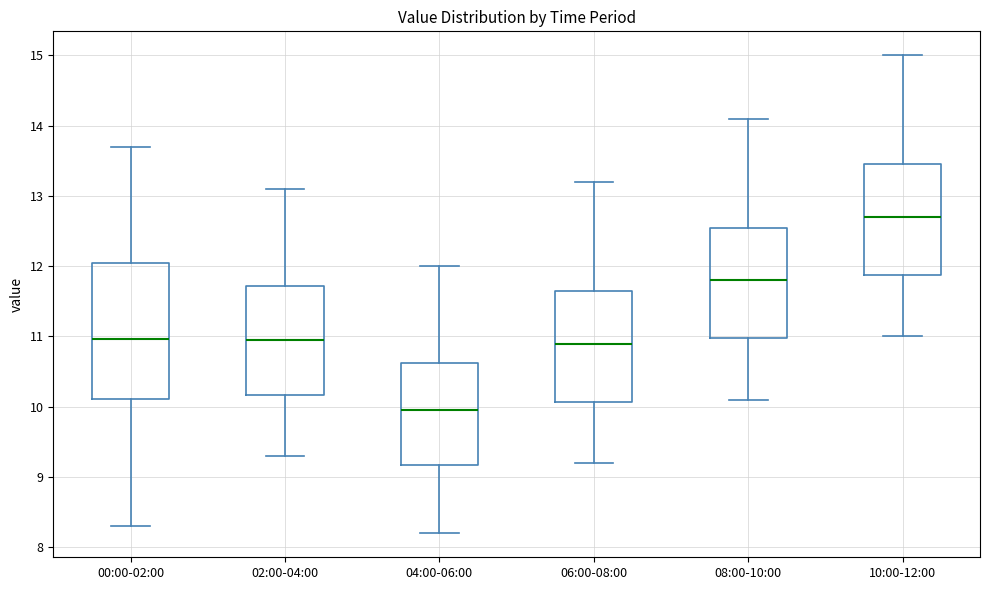

Where does the median line of the box for 04:00-06:00 sit on the y-axis? The values are not printed on the chart, so give them approximately, as read against the axis.

10.0